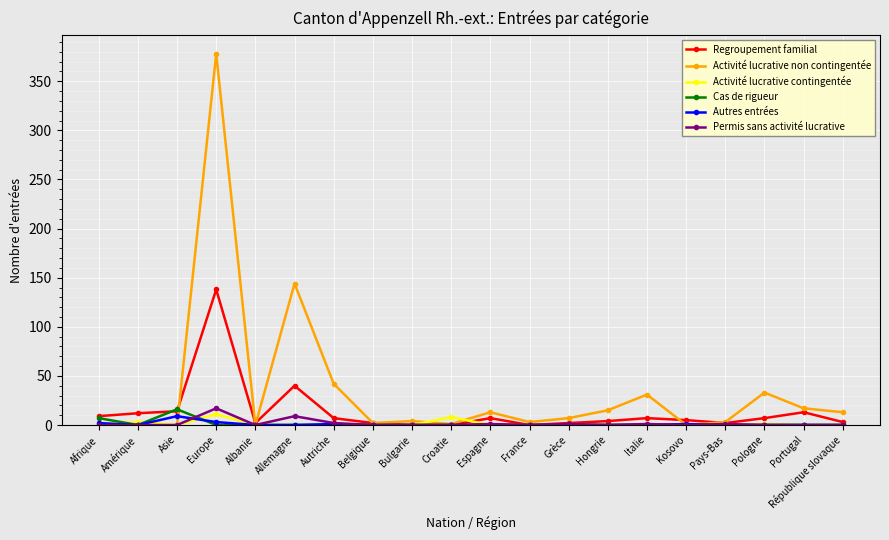

At which category is the sum across all series the highest?

Europe